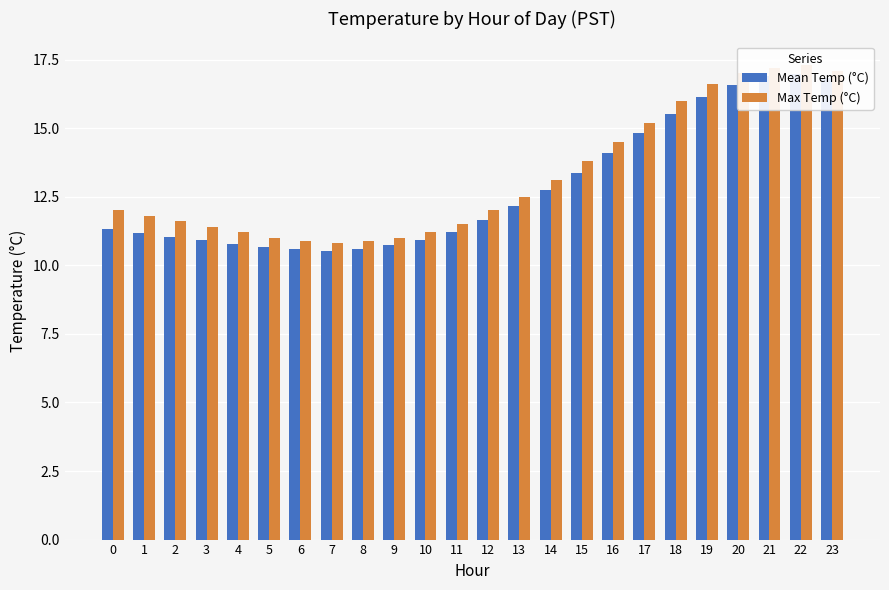

Reading left to right, what are all the values shown in this chart?

Mean Temp (°C): 11.3	11.2	11.1	10.9	10.8	10.7	10.6	10.5	10.6	10.7	10.9	11.2	11.6	12.2	12.7	13.4	14.1	14.8	15.5	16.1	16.6	16.9	17.0	16.8
Max Temp (°C): 12.0	11.8	11.6	11.4	11.2	11.0	10.9	10.8	10.9	11.0	11.2	11.5	12.0	12.5	13.1	13.8	14.5	15.2	16.0	16.6	17.0	17.2	17.3	17.1